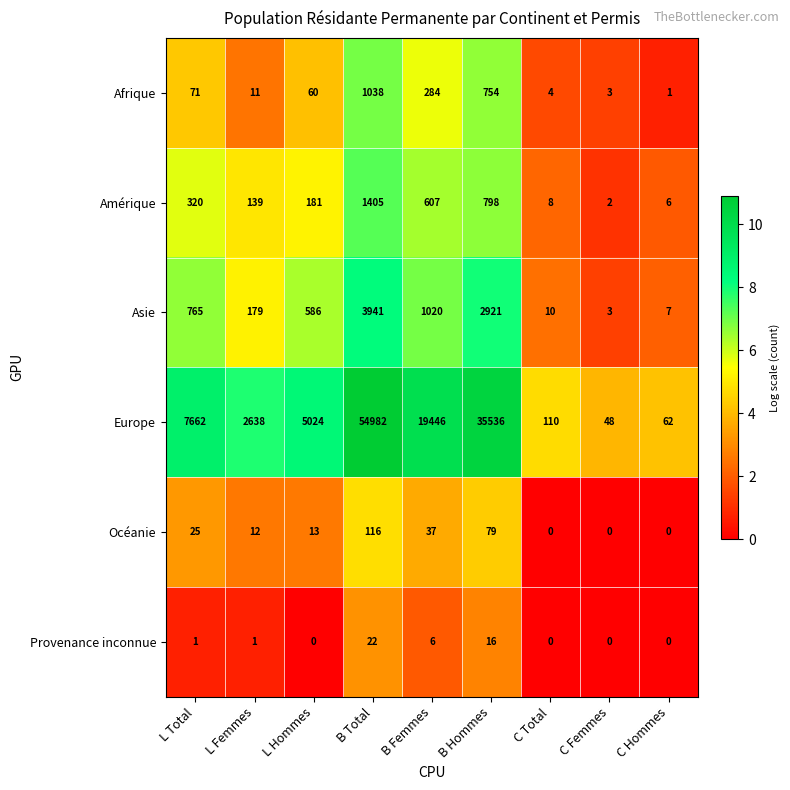

Read the Europe value at B Femmes, to the nearest 50.

19450